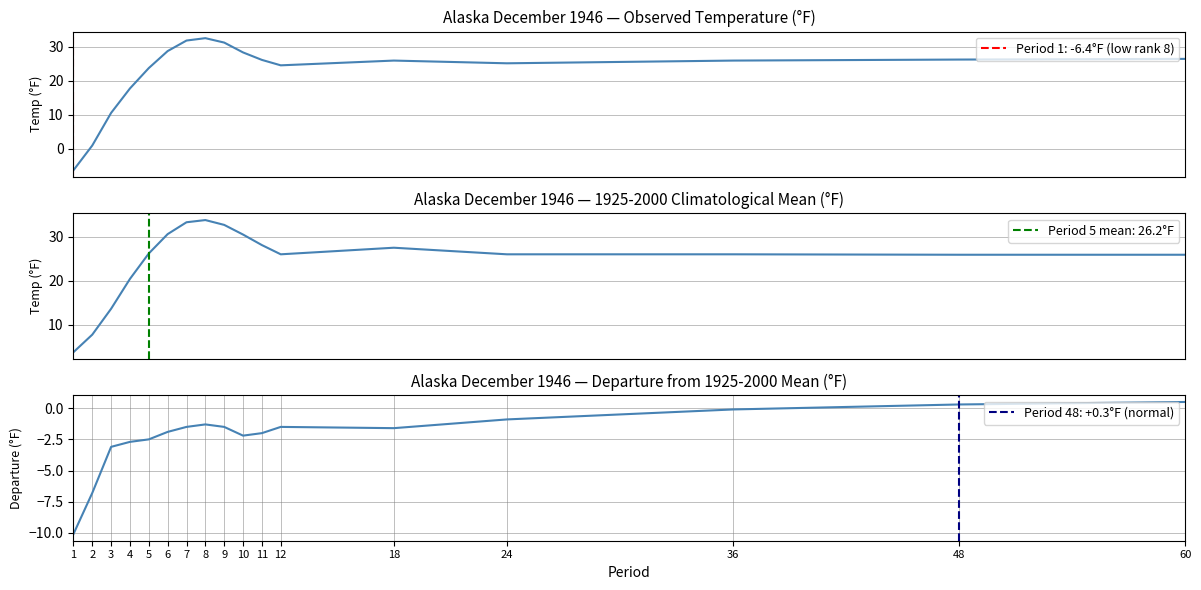

How many distinct data groups are displayed?

3